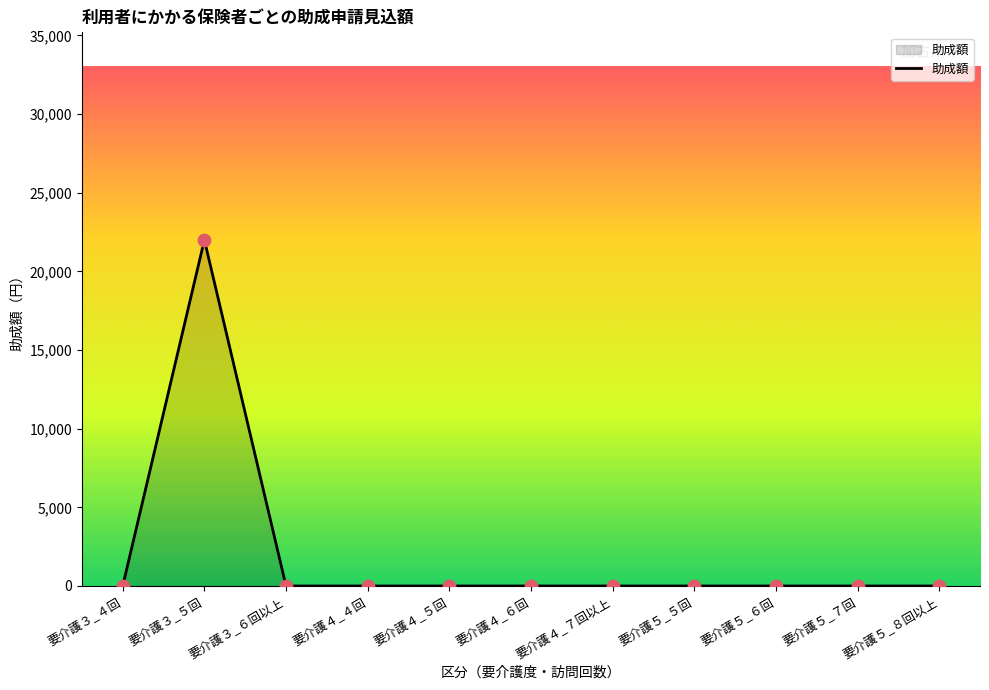

What is the change in value from 要介護３_５回 to 要介護５_６回?

-22000